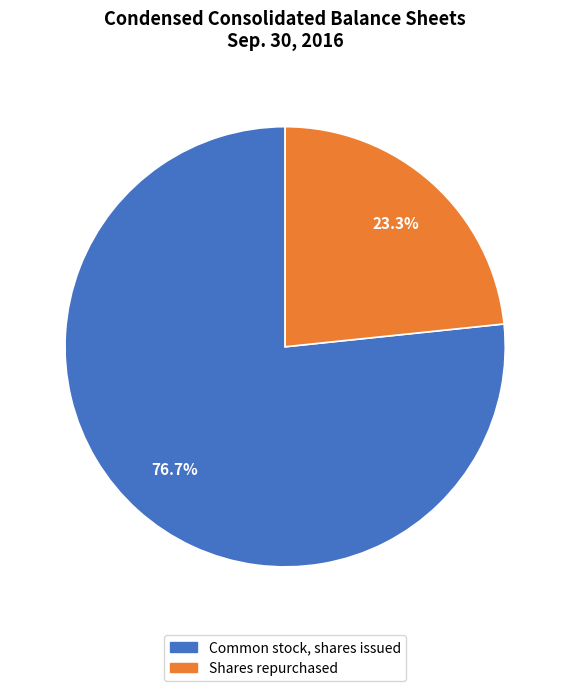

Count the number of slices in the pie.

2